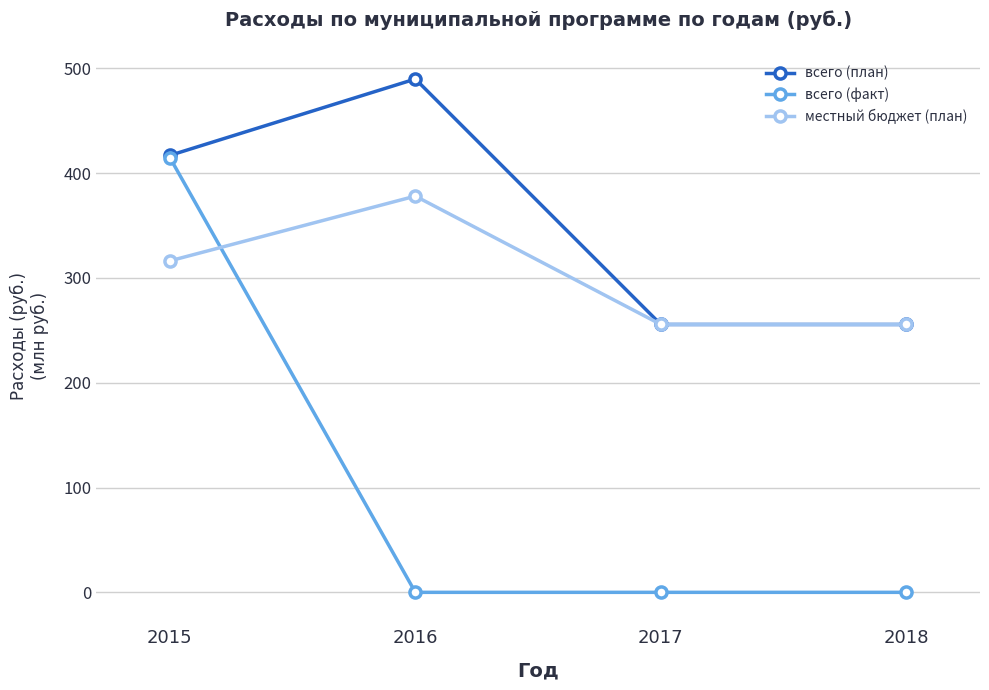

At how many categories does at least one series exceed 107?

4